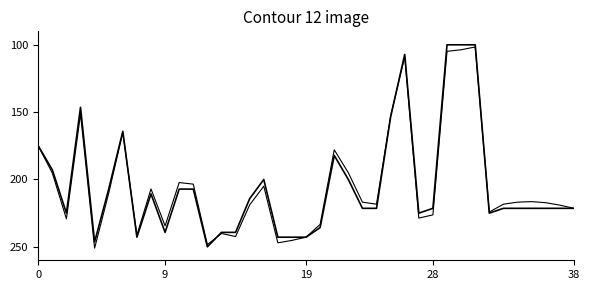

What is the label of the 16th point from the right?

23